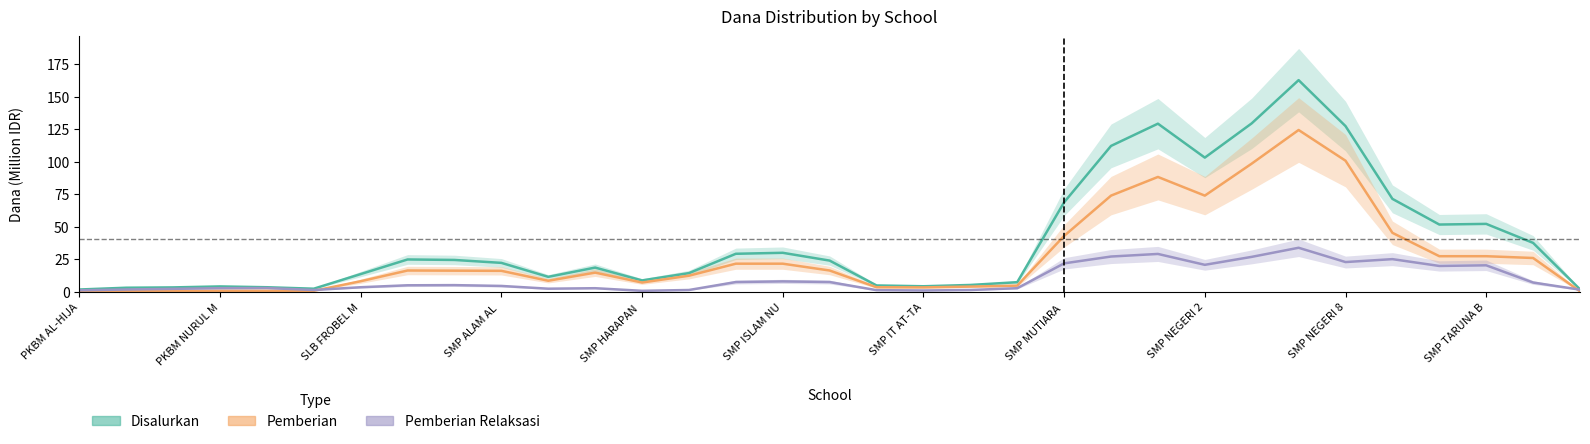

What is the highest value of the Pemberian series?

124.4